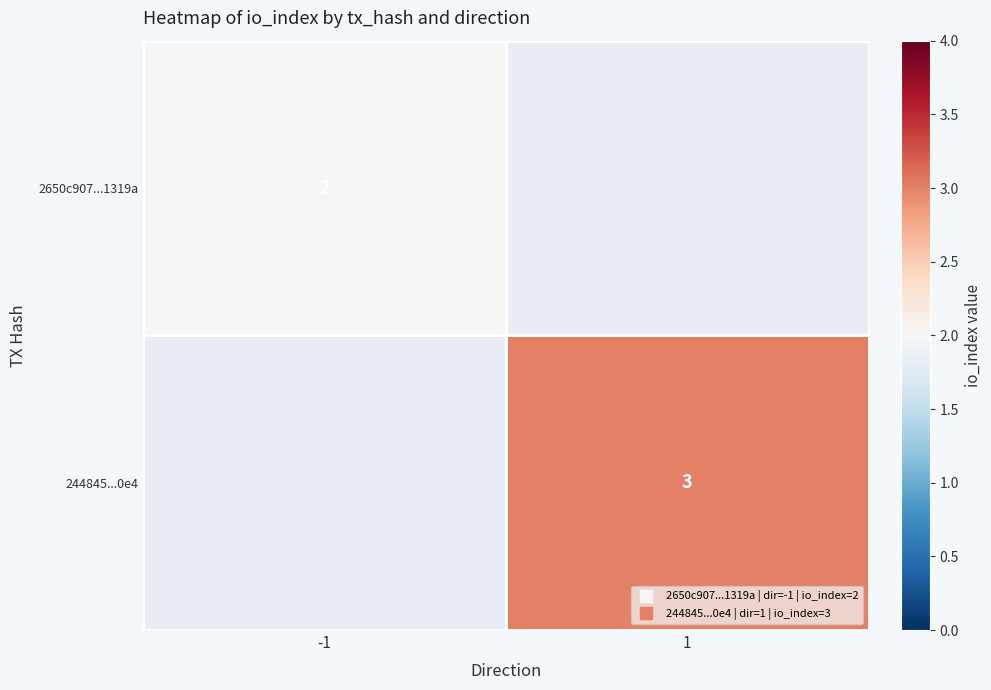

At how many categories does at least one series exceed 2?

1